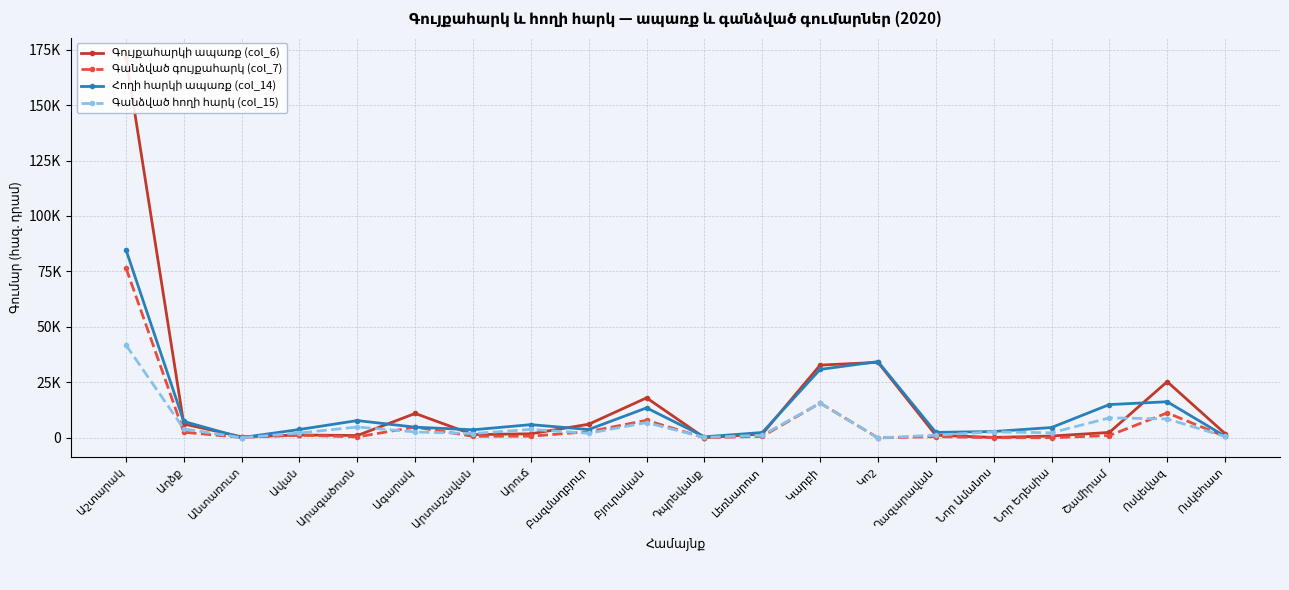

Reading right to left, extract all data points from this chart.

Գույքահարկի ապառք (col_6): Ոսկեհատ=1954.2	Ոսկեվազ=25342.3	Շամիրամ=2477.4	Նոր Եդեսիա=842.2	Նոր Ամանոս=218.7	Ղազարավան=1206.2	Կոշ=34049.2	Կարբի=32799.8	Լեռնարոտ=1788.5	Դպրեվանք=92.3	Բյուրական=18057.3	Բազմաղբյուր=6165.4	Արուճ=1861.5	Արտաշավան=1495.8	Ագարակ=11028.6	Արագածոտն=1090.2	Ավան=1305.3	Անտառուտ=484.3	Աղձք=6258.0	Աշտարակ=171754.1
Գանձված գույքահարկ (col_7): Ոսկեհատ=638.9	Ոսկեվազ=11274.0	Շամիրամ=1075.2	Նոր Եդեսիա=85.9	Նոր Ամանոս=99.3	Ղազարավան=579.0	Կոշ=17.5	Կարբի=15696.5	Լեռնարոտ=703.8	Դպրեվանք=39.8	Բյուրական=7952.5	Բազմաղբյուր=2814.3	Արուճ=766.8	Արտաշավան=730.8	Ագարակ=4897.1	Արագածոտն=452.0	Ավան=1243.6	Անտառուտ=196.5	Աղձք=2563.4	Աշտարակ=76606.1
Հողի հարկի ապառք (col_14): Ոսկեհատ=741.1	Ոսկեվազ=16300.9	Շամիրամ=15025.7	Նոր Եդեսիա=4679.7	Նոր Ամանոս=2878.9	Ղազարավան=2493.6	Կոշ=34385.4	Կարբի=30857.6	Լեռնարոտ=2433.1	Դպրեվանք=499.5	Բյուրական=13536.8	Բազմաղբյուր=3787.4	Արուճ=5978.8	Արտաշավան=3656.2	Ագարակ=4838.4	Արագածոտն=7813.3	Ավան=3802.0	Անտառուտ=145.5	Աղձք=7424.5	Աշտարակ=84793.5
Գանձված հողի հարկ (col_15): Ոսկեհատ=638.9	Ոսկեվազ=8555.7	Շամիրամ=9032.2	Նոր Եդեսիա=2307.6	Նոր Ամանոս=2718.5	Ղազարավան=1240.5	Կոշ=0.0	Կարբի=15696.5	Լեռնարոտ=1188.7	Դպրեվանք=228.5	Բյուրական=6901.1	Բազմաղբյուր=2088.7	Արուճ=3826.2	Արտաշավան=1966.9	Ագարակ=2683.1	Արագածոտն=4922.8	Ավան=2215.4	Անտառուտ=82.9	Աղձք=4087.5	Աշտարակ=41875.1